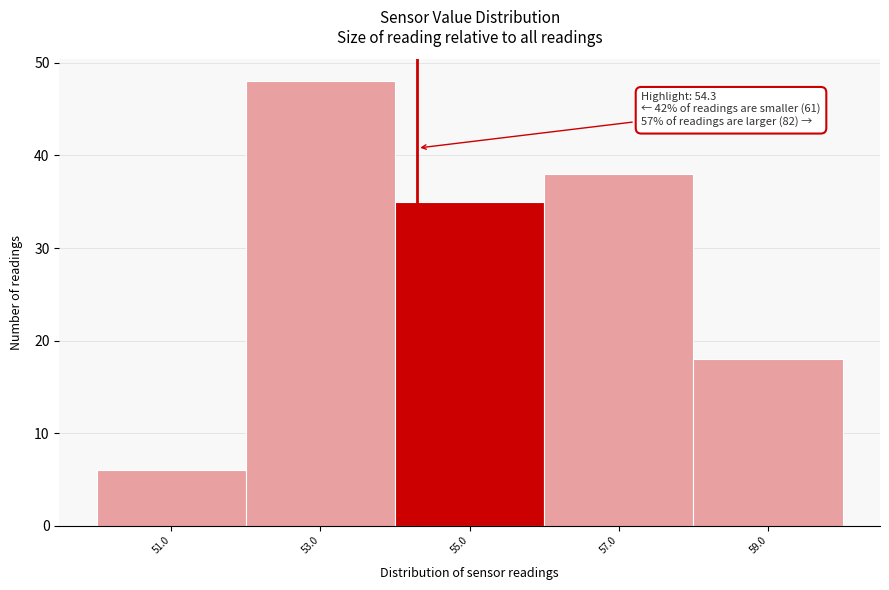

Over which range of the x-axis is the bar tallest?

52 to 54